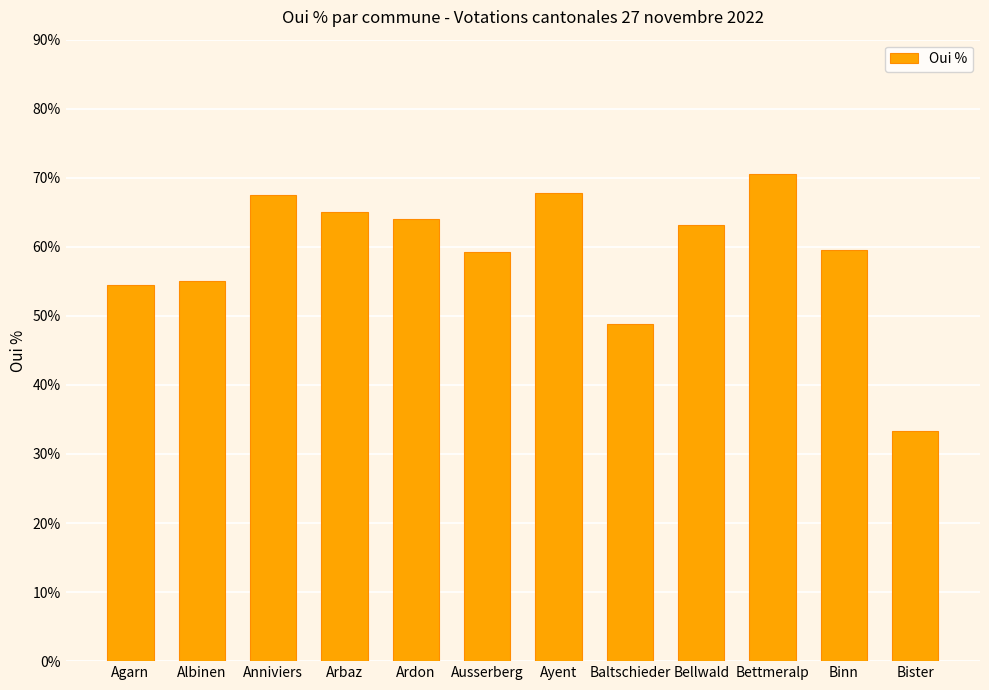

What is the minimum value shown in the chart?

33.3